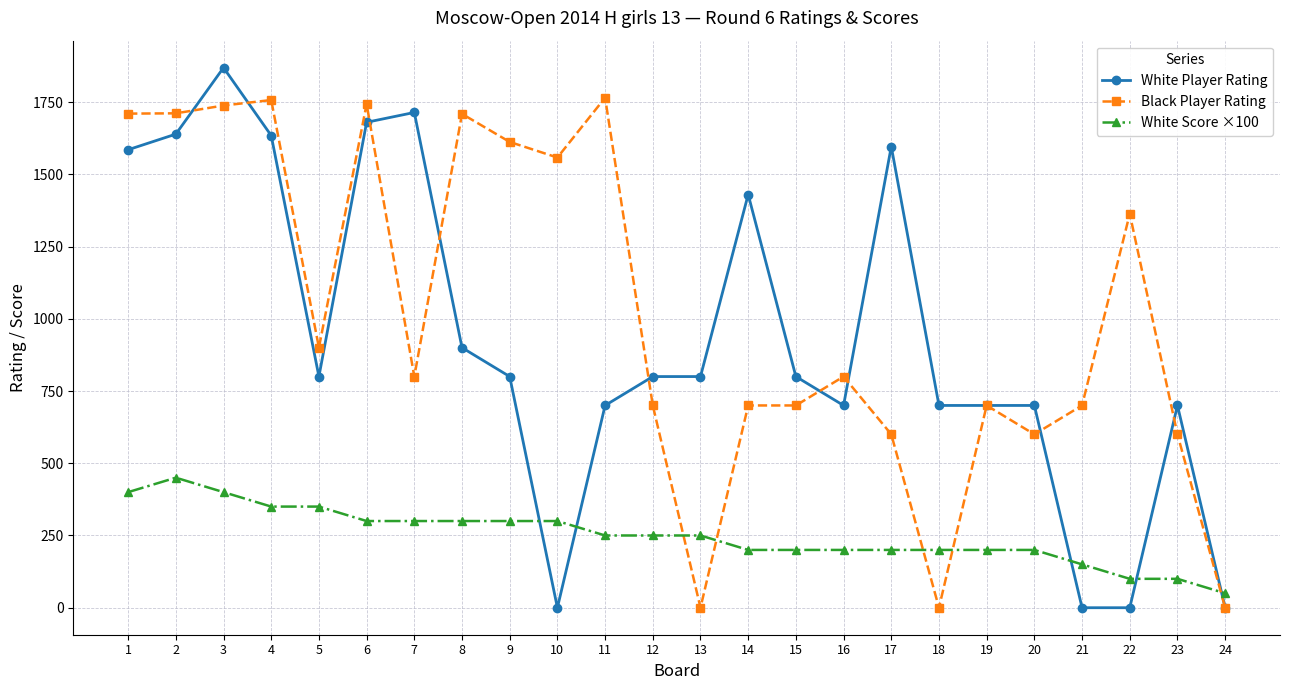

What is the value of the White Score ×100 point at the 20th from the left?

200